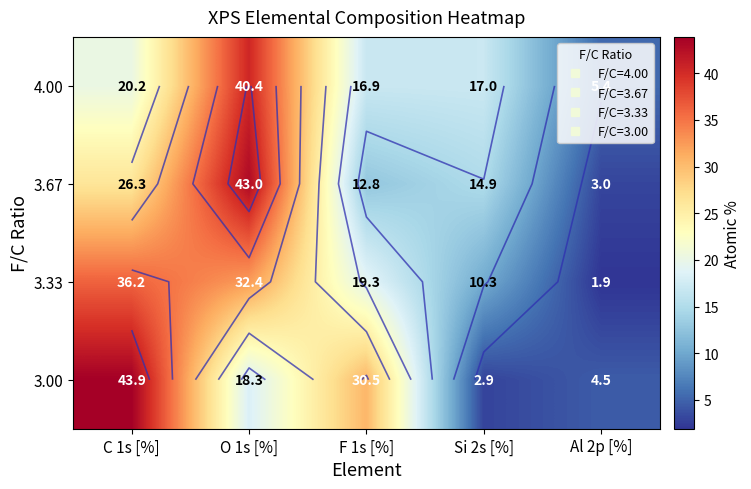

Which label corresponds to the smallest value in the chart?

Al 2p [%]